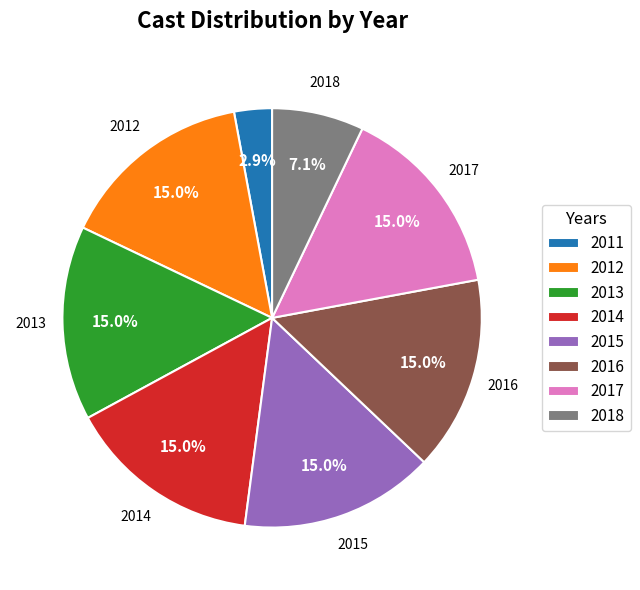

To the nearest percent, what portion does 2011 represent?

3%